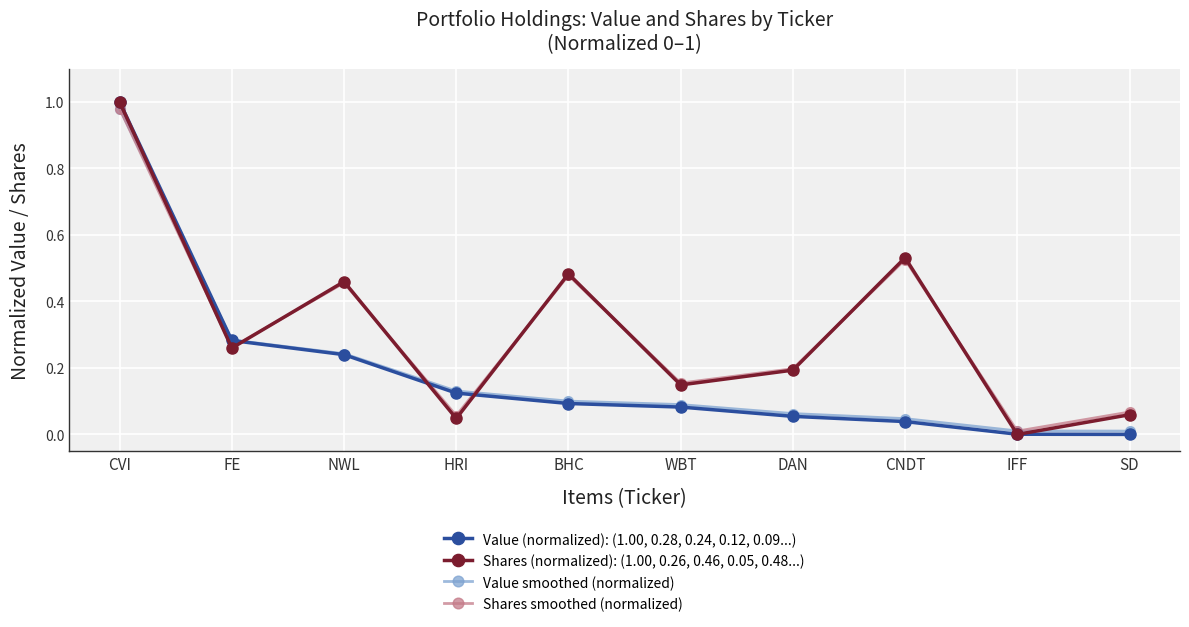

Count the number of data series in this chart.

4